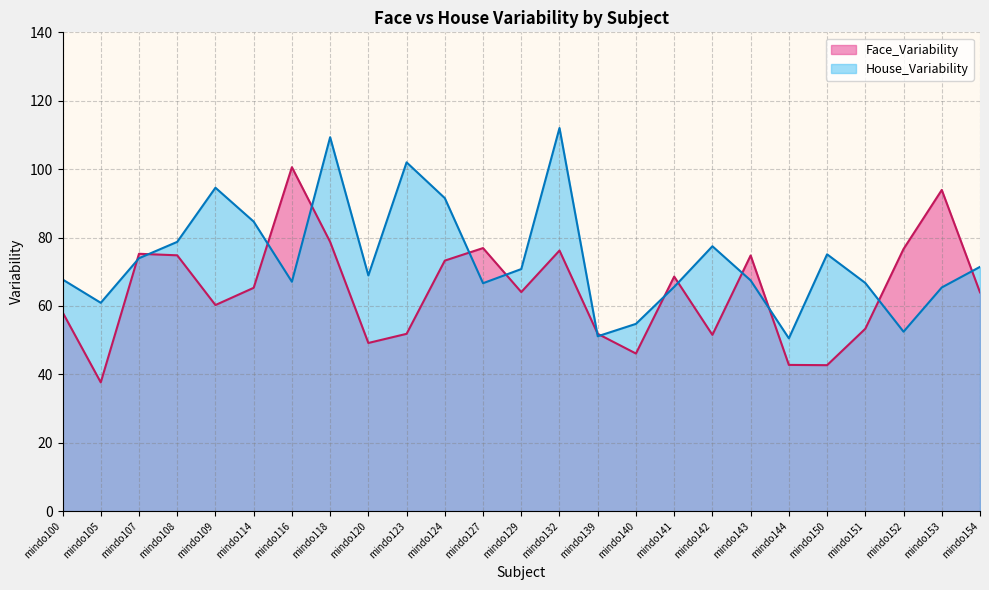

What is the approximate value of House_Variability at mindo127?

66.6